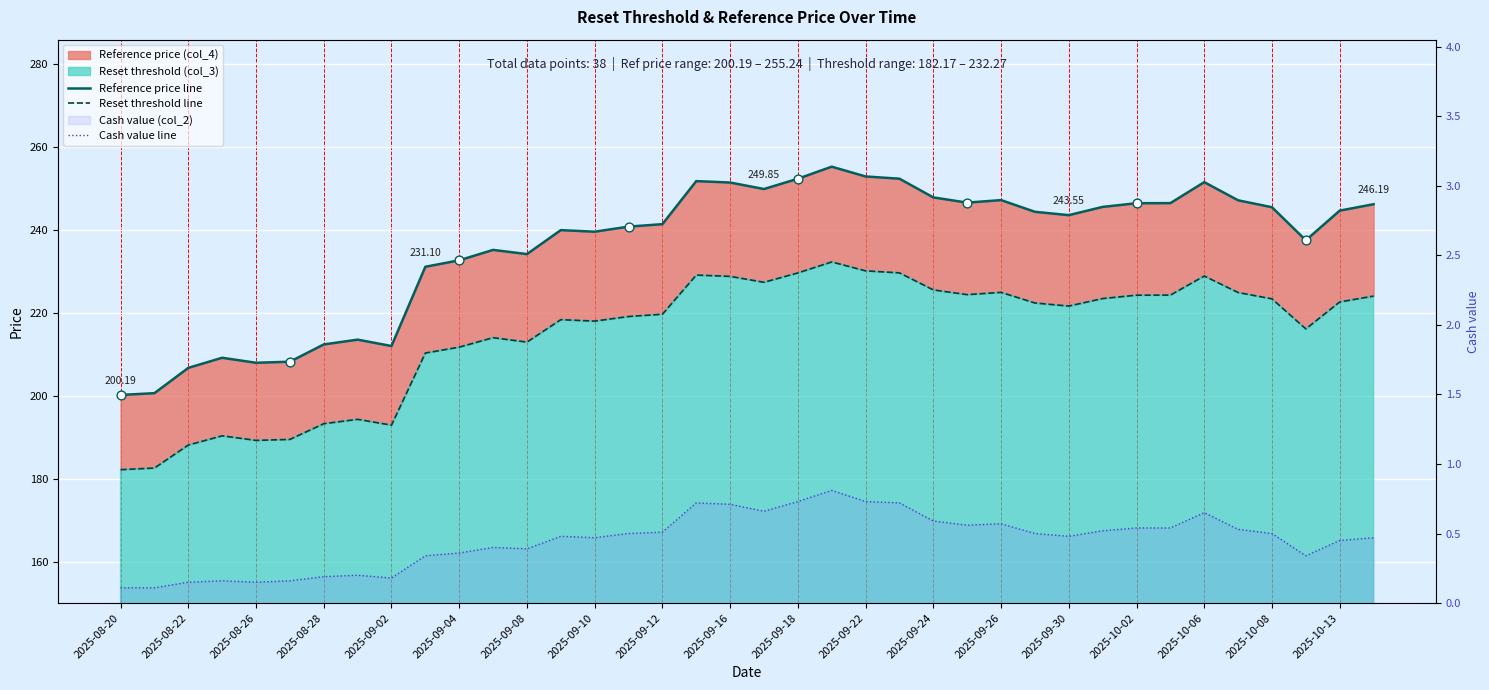

Is the value of Reference price line at 2025-09-30 greater than the value of Cash value line at 37?

Yes